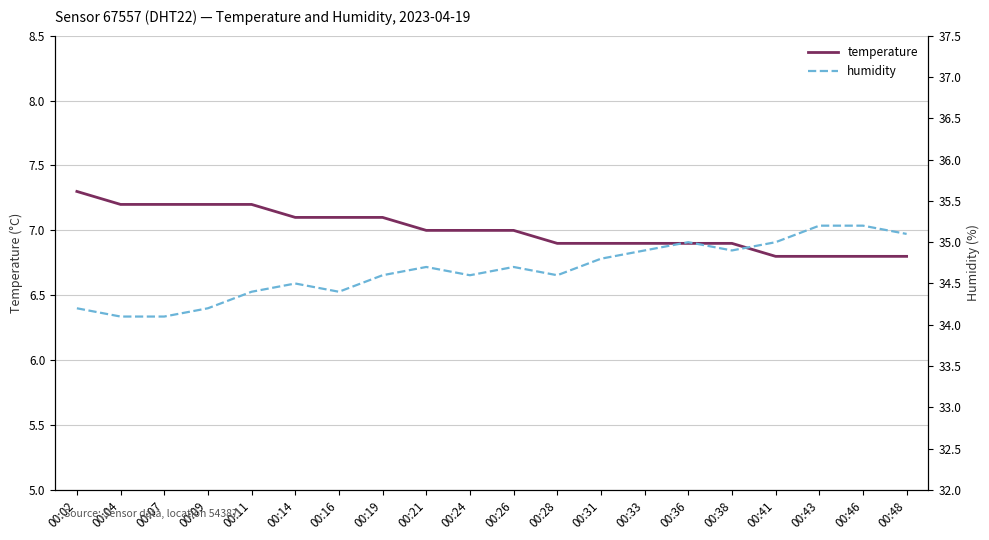

True or false: humidity and temperature intersect in this chart.

False